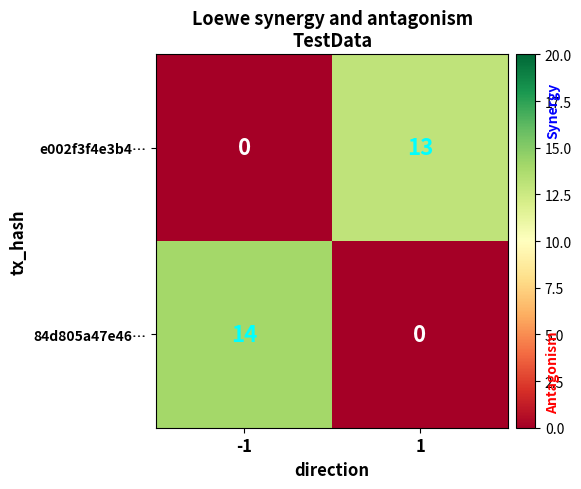

Rank the series by their average value, from lowest to highest.

e002f3f4e3b4…, 84d805a47e46…